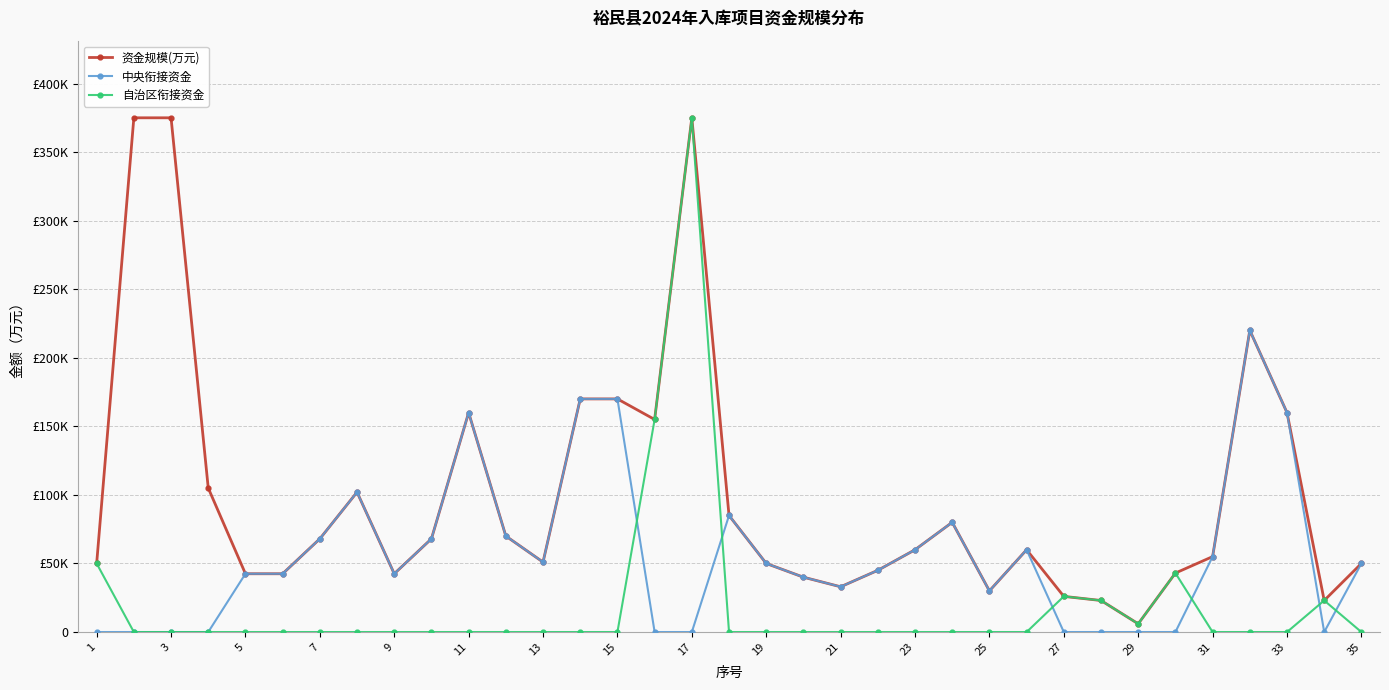

What are all the series names shown in the legend?

资金规模(万元), 中央衔接资金, 自治区衔接资金